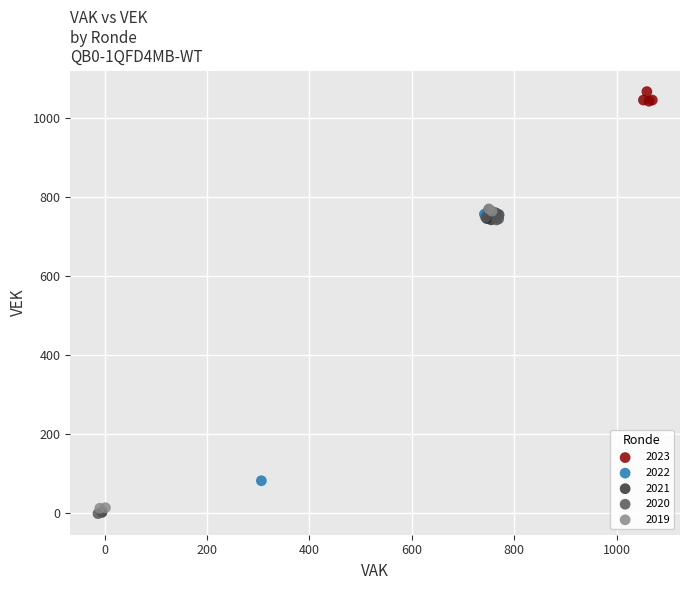

Which series reaches the maximum Y coordinate?

2023